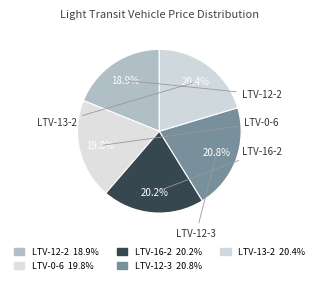

What percentage is the LTV-16-2 slice, to the nearest percent?

20%